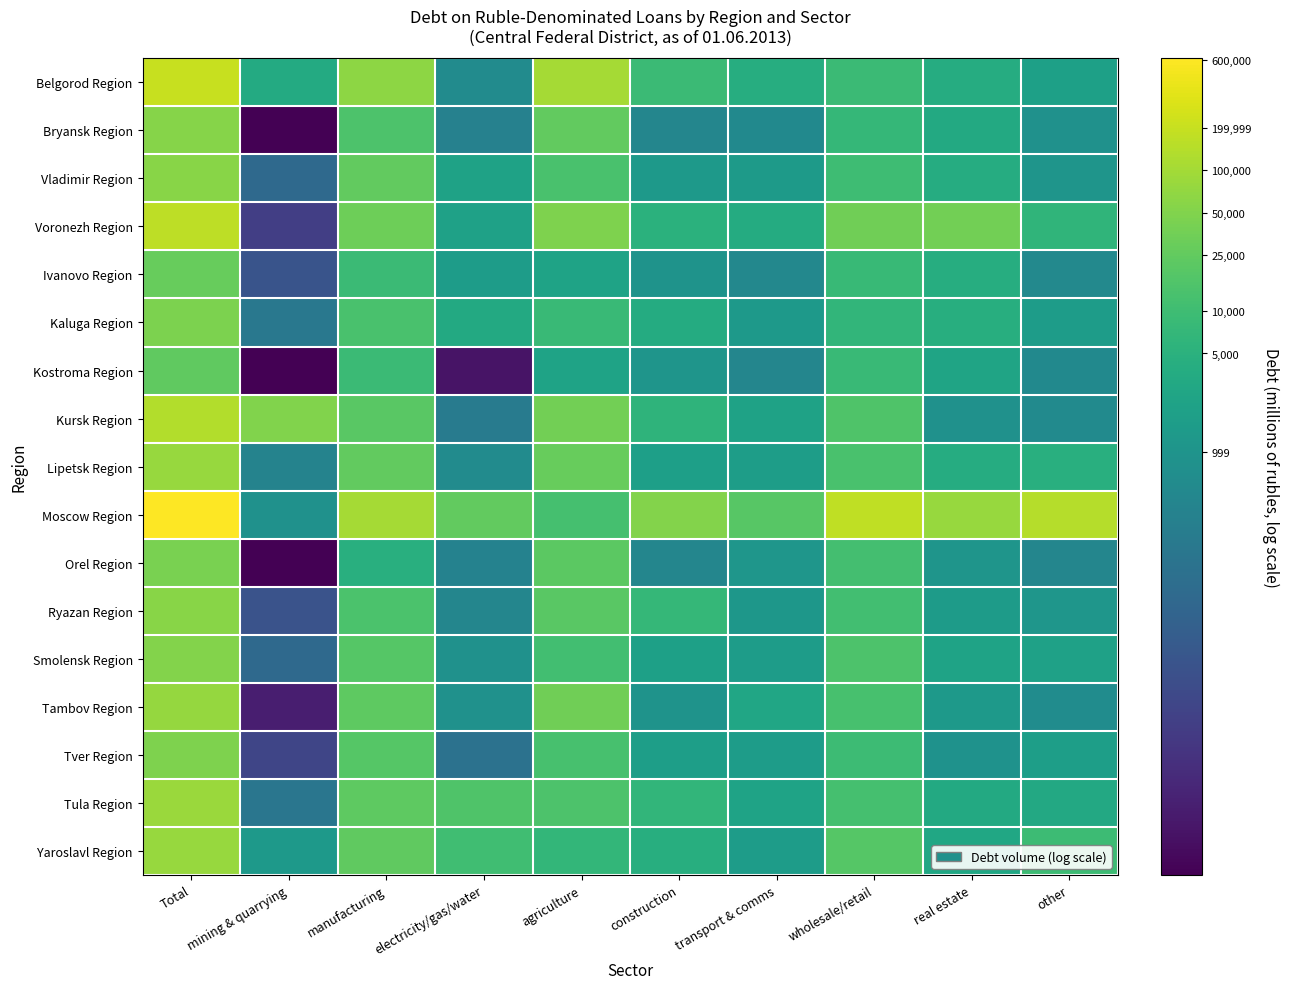

List the series in order of their peak value, highest first.

Moscow Region, Belgorod Region, Voronezh Region, Kursk Region, Tula Region, Lipetsk Region, Yaroslavl Region, Tambov Region, Vladimir Region, Ryazan Region, Bryansk Region, Smolensk Region, Tver Region, Kaluga Region, Orel Region, Ivanovo Region, Kostroma Region